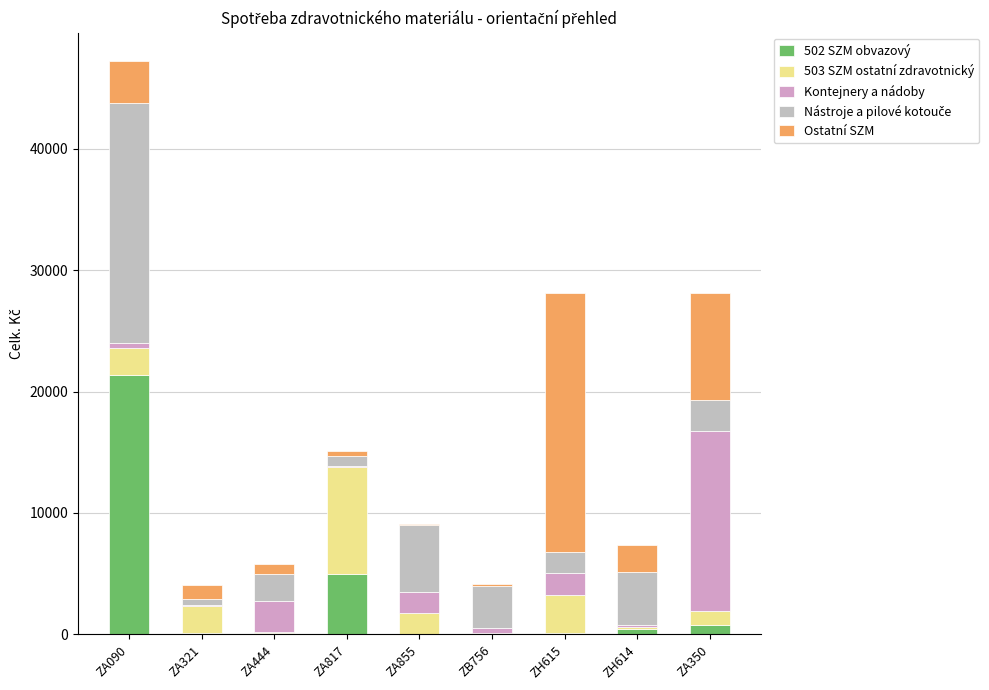

Which series changed the most between ZA444 and ZB756?

Kontejnery a nádoby